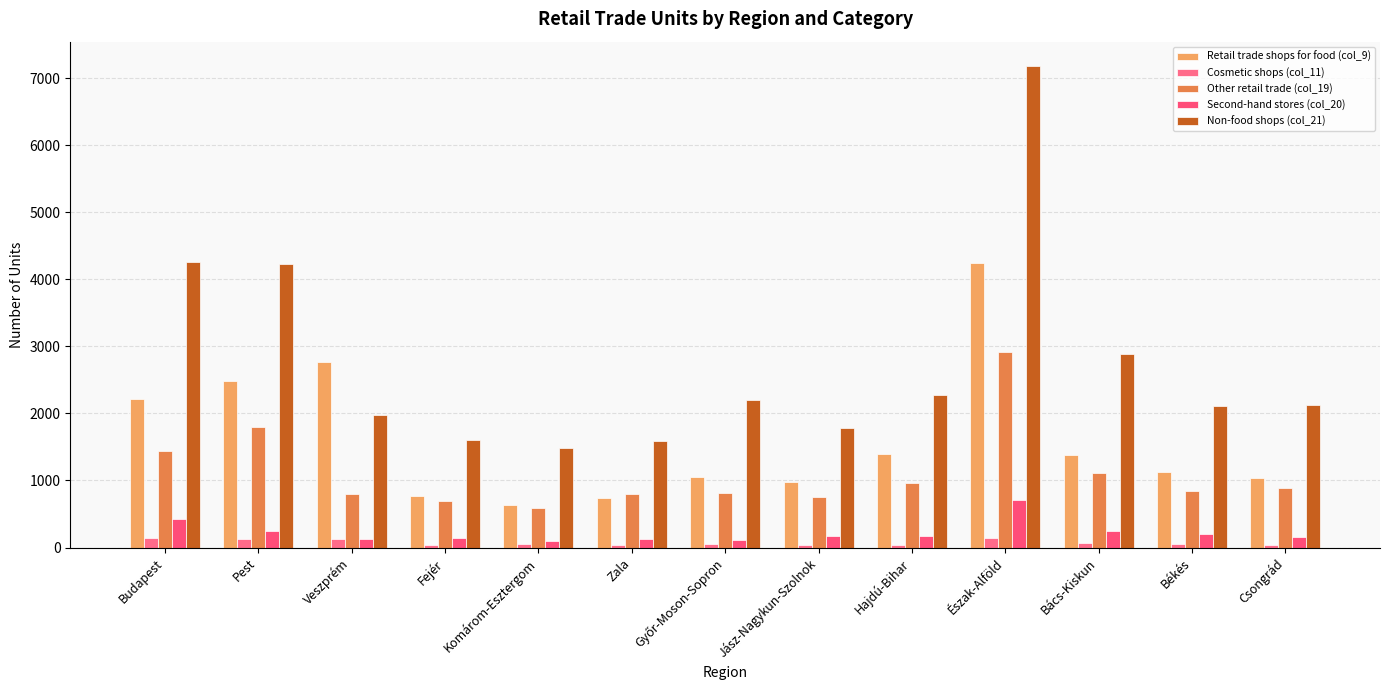

True or false: Retail trade shops for food (col_9) has a value of 4297 at Veszprém.

False